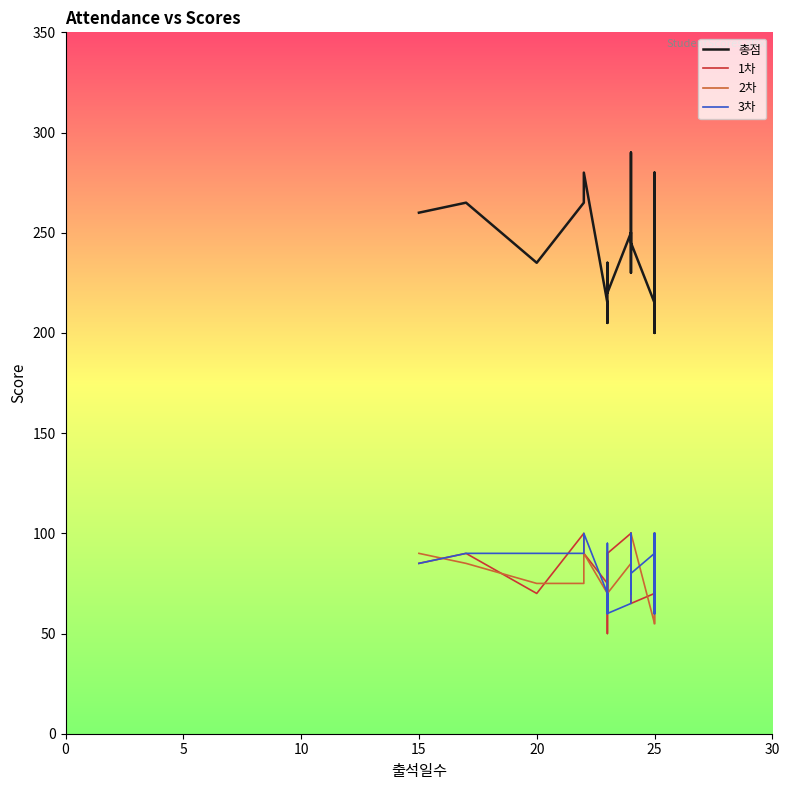

In 총점, how many points are higher than both neighbors (excluding endpoints)?

10